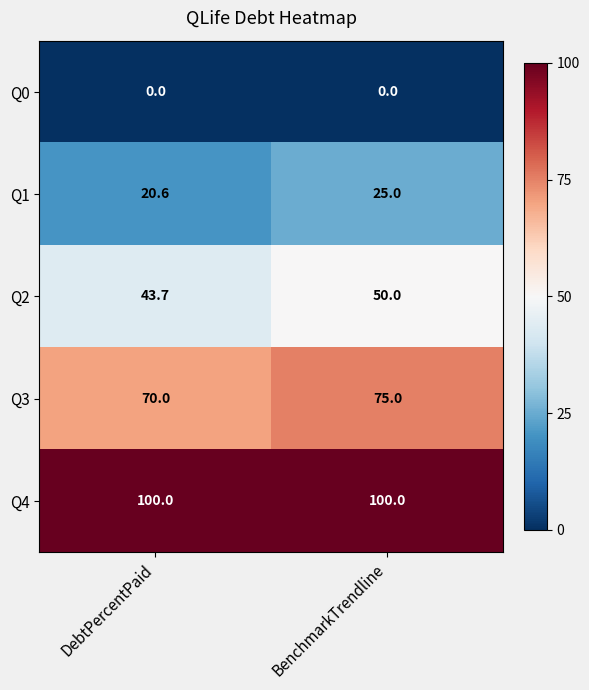

At how many categories does at least one series exceed 32?

2